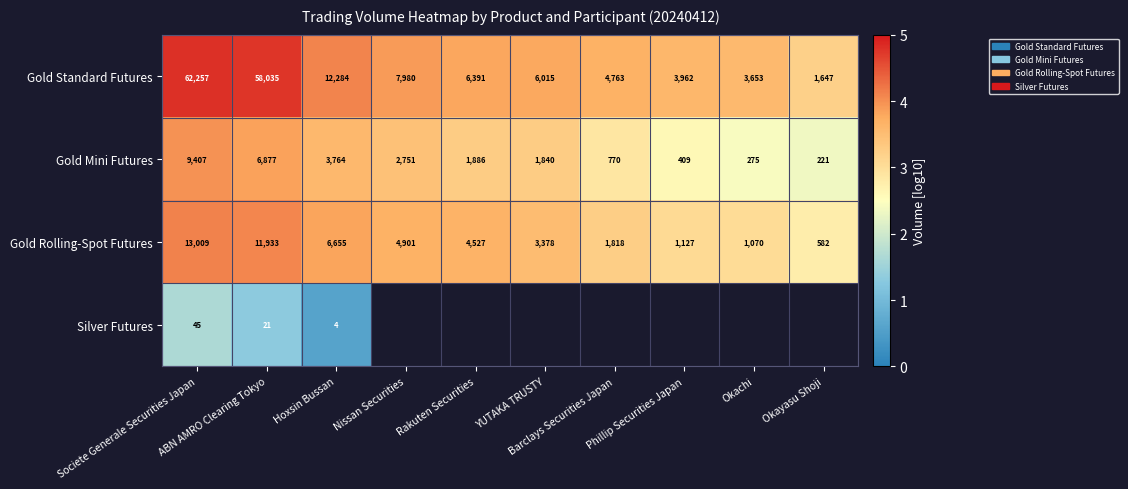

Which series has the largest total across all categories?

Gold Standard Futures